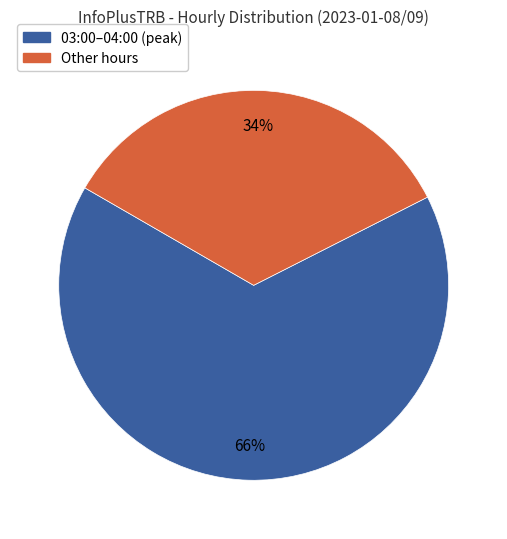

Does any single category account for the majority?

Yes